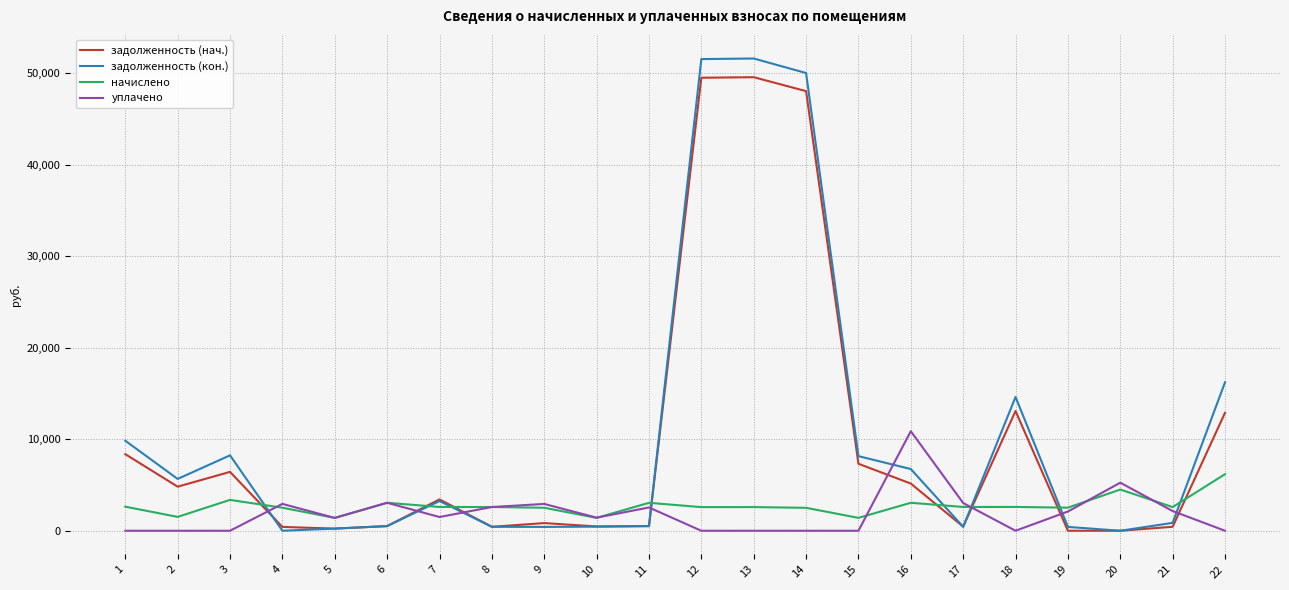

True or false: задолженность (кон.) and уплачено intersect in this chart.

True